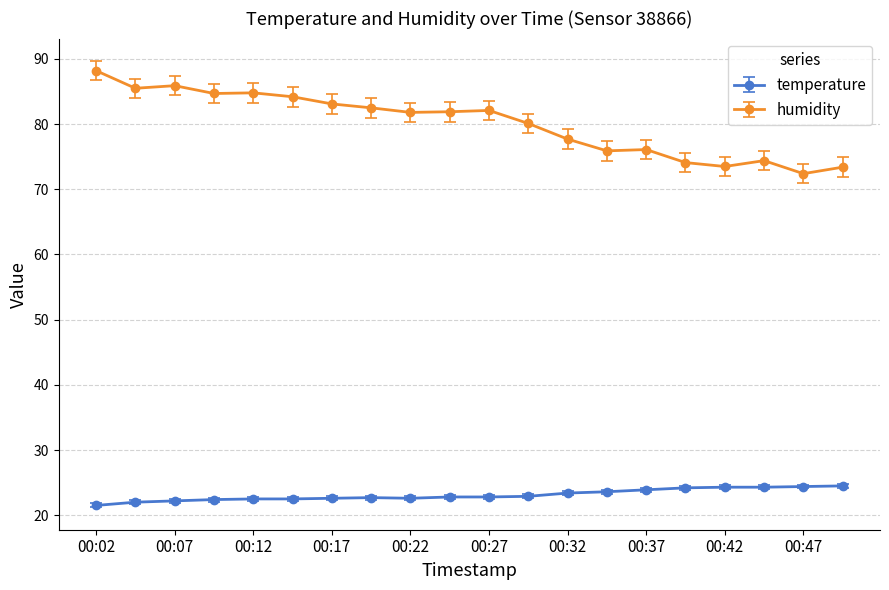

How many lines are shown in the chart?

2